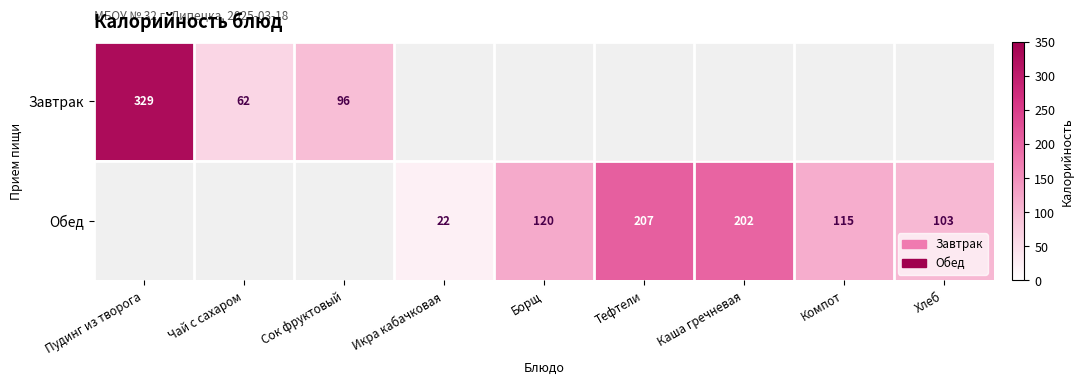

The value of Обед at Каша гречневая is 202. True or false?

True